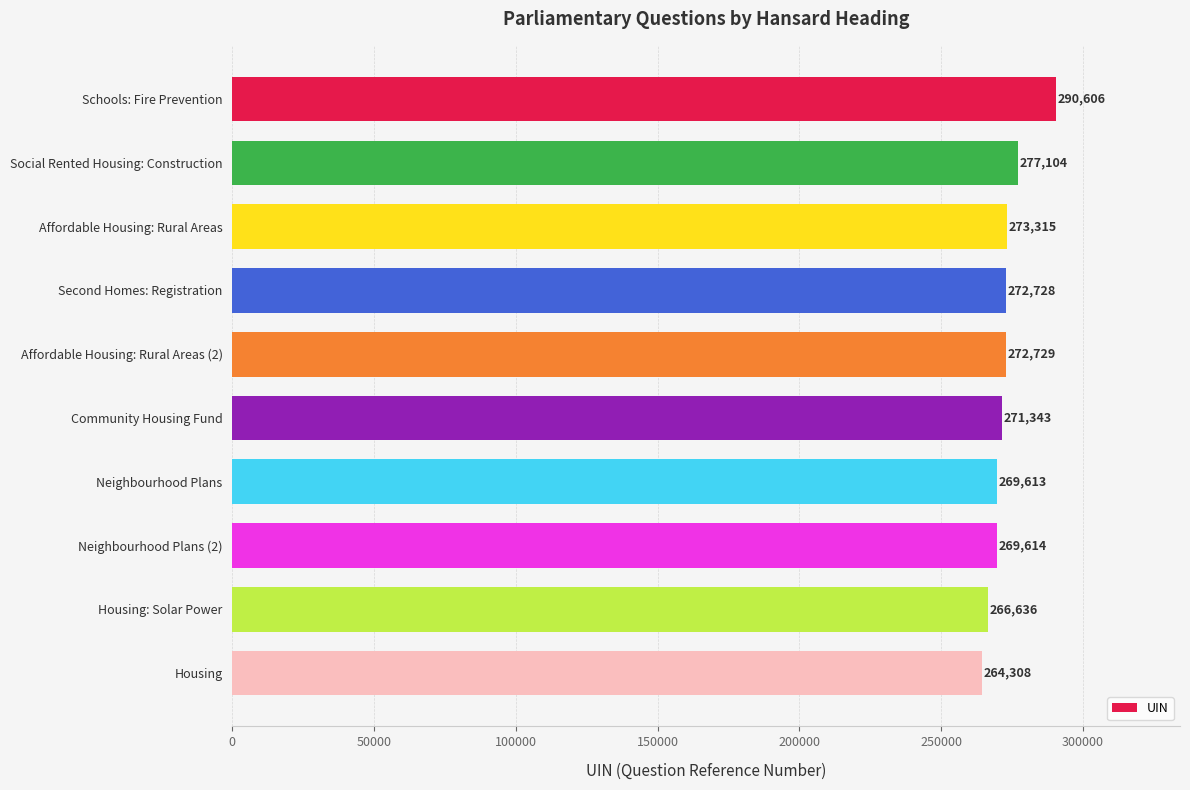

What is the average value?

272800